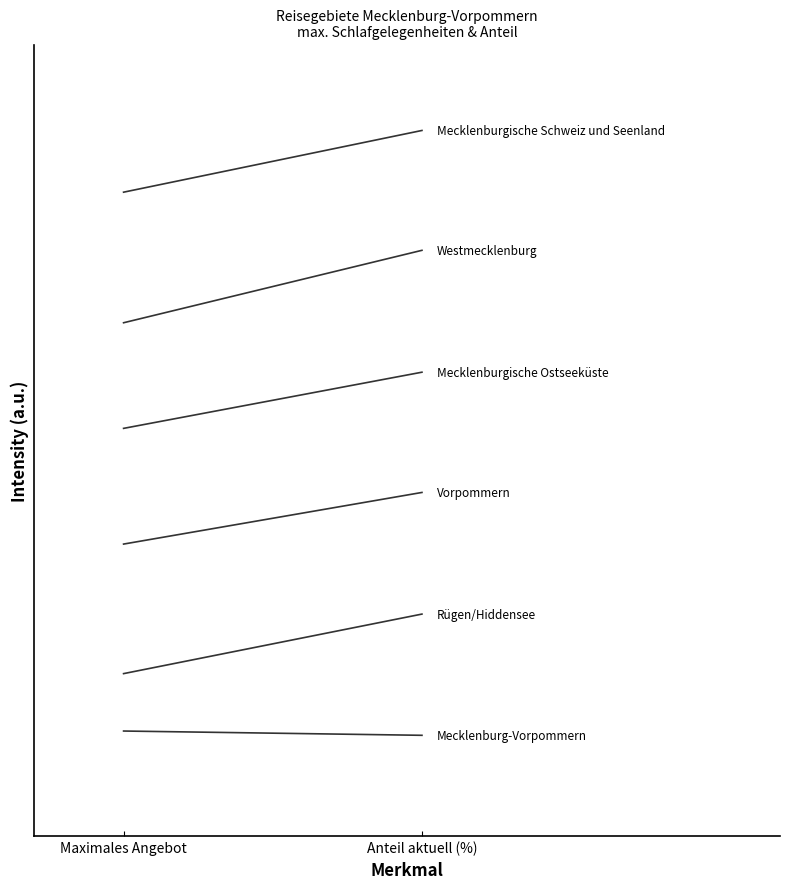

What is the average value of the Mecklenburgische Schweiz und Seenland series?

8.1